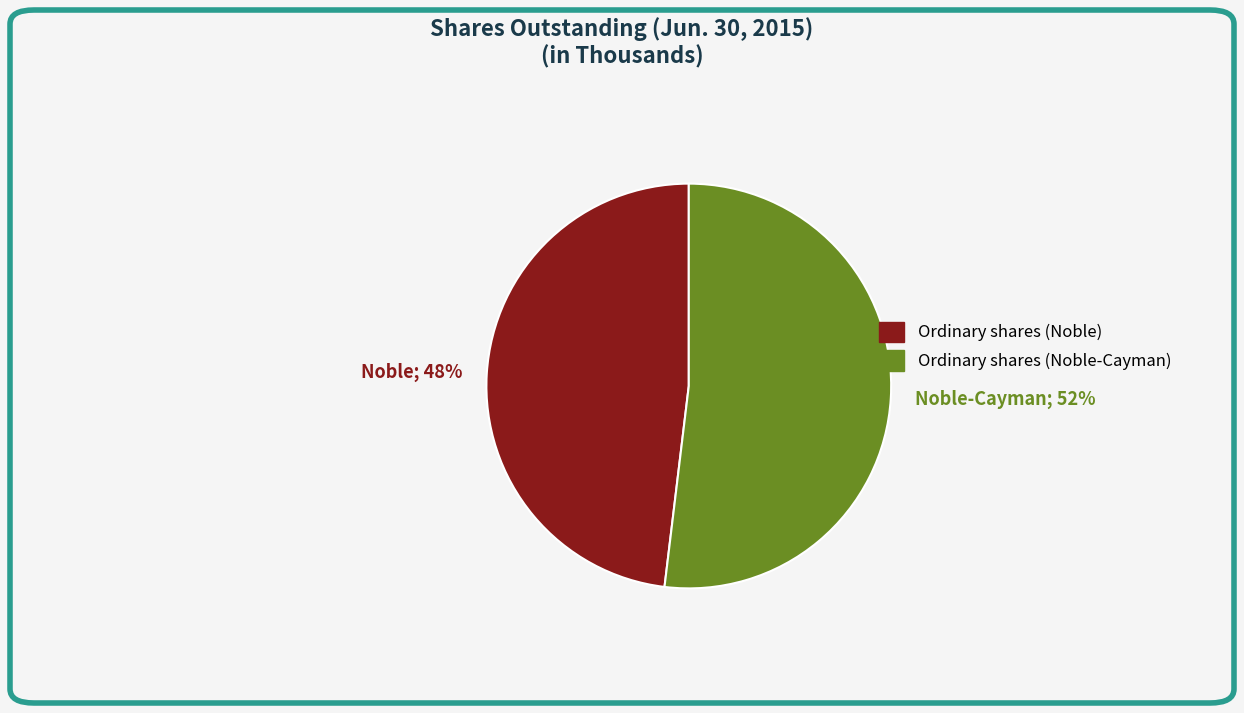

Combined, do Noble-Cayman; 52% and Noble; 48% account for over 50%?

Yes